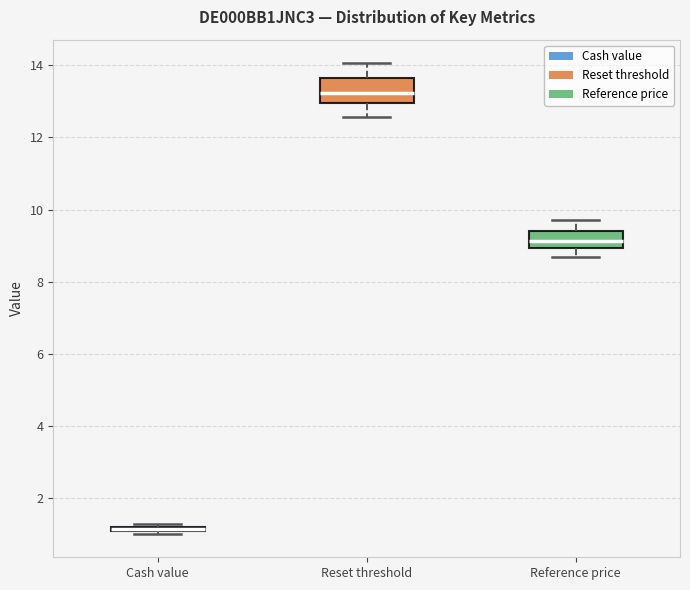

Where does the lower whisker of the box for Reset threshold end on the y-axis? The values are not printed on the chart, so give them approximately, as read against the axis.

12.6